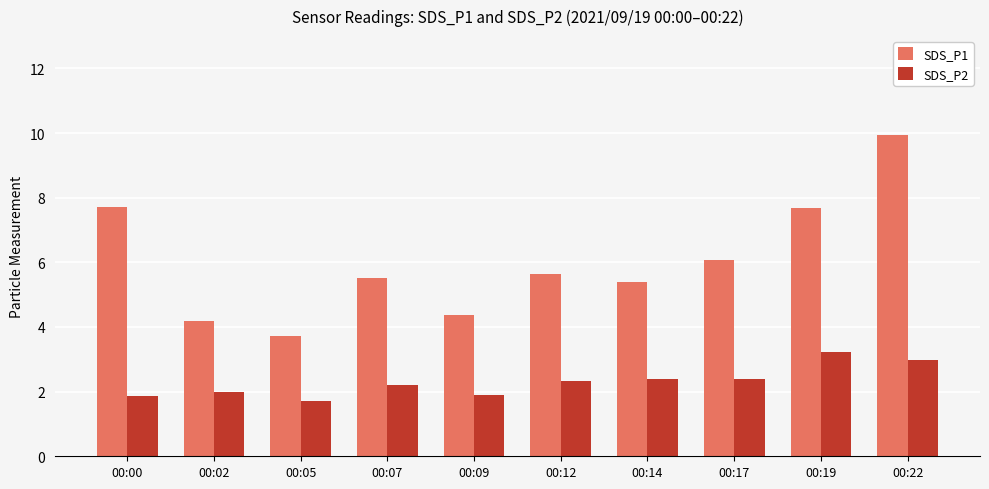

Does the chart contain stacked bars?

No